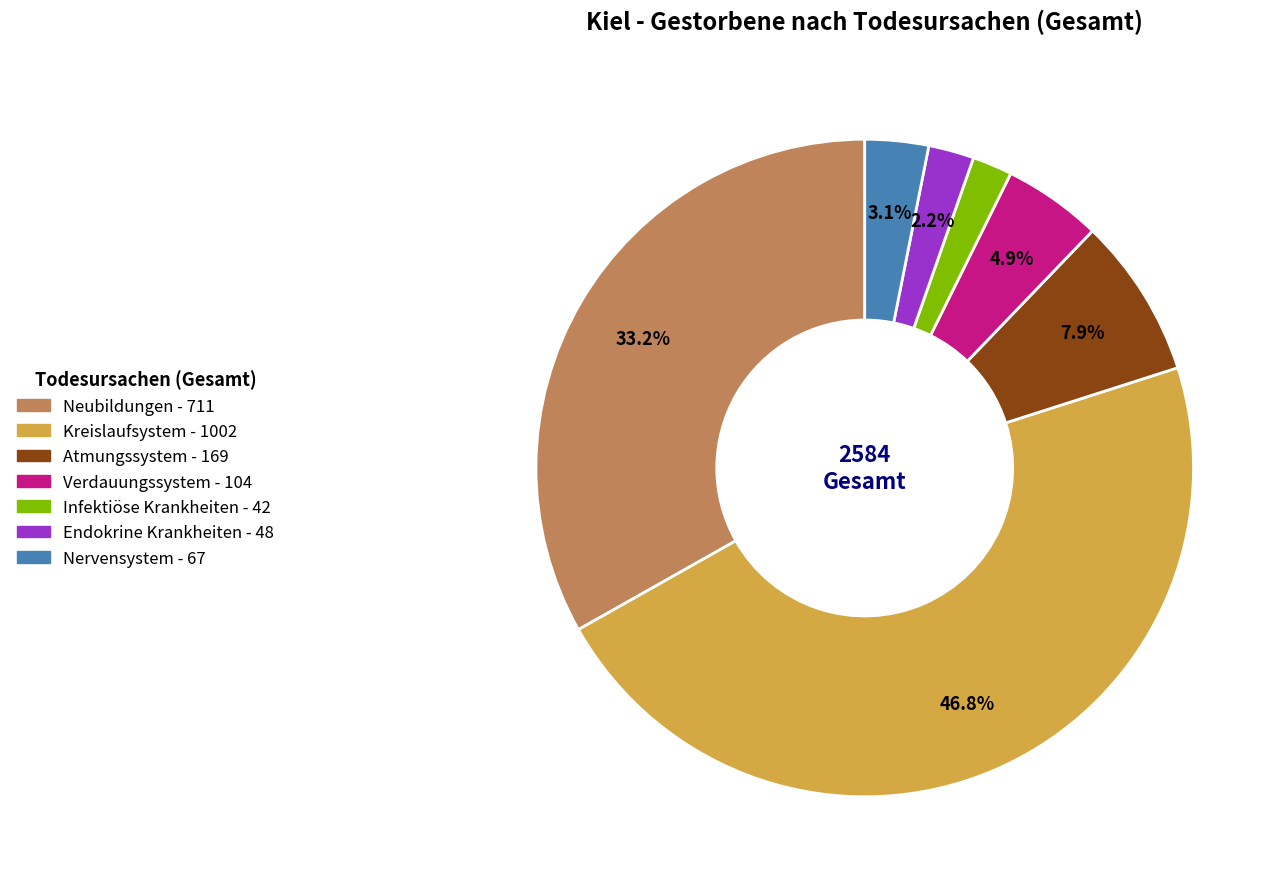

Is there a majority slice in this chart?

No